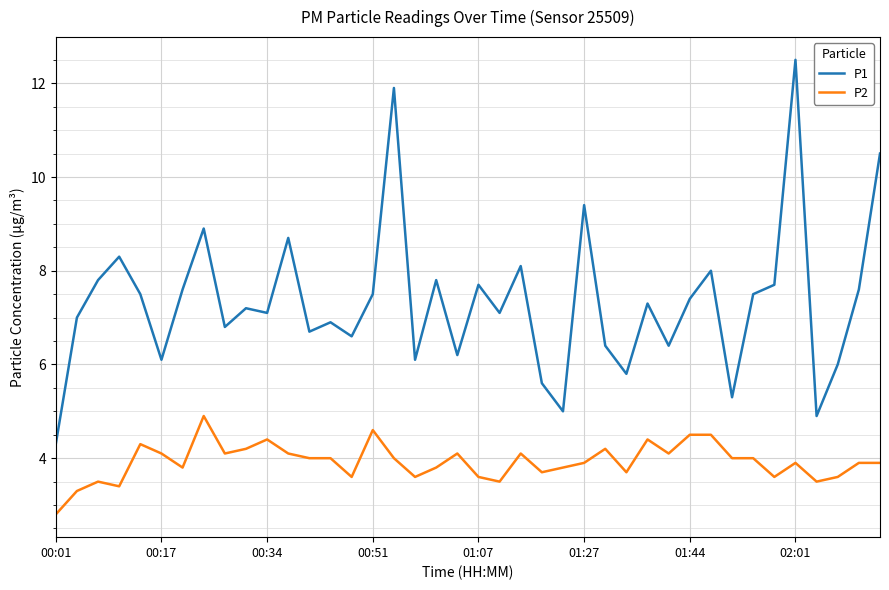

Which series has the widest spread of values?

P1